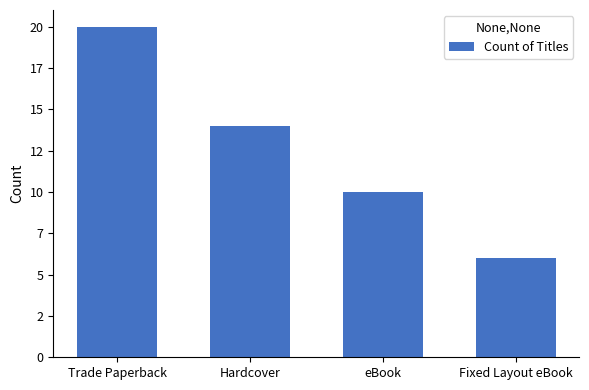

What is the value of the 4th bar from the left?

6